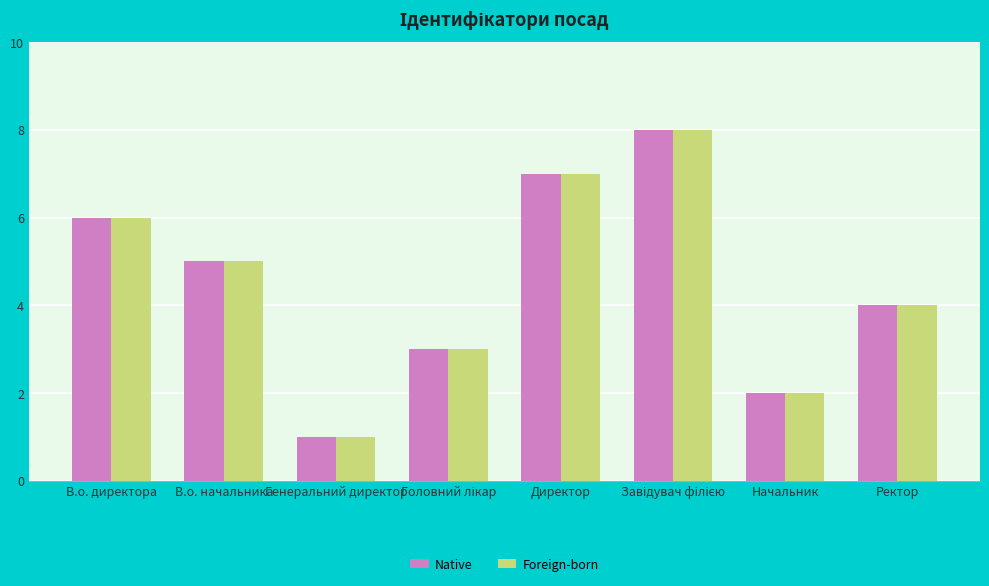

What is the total value across all series at Начальник?

4